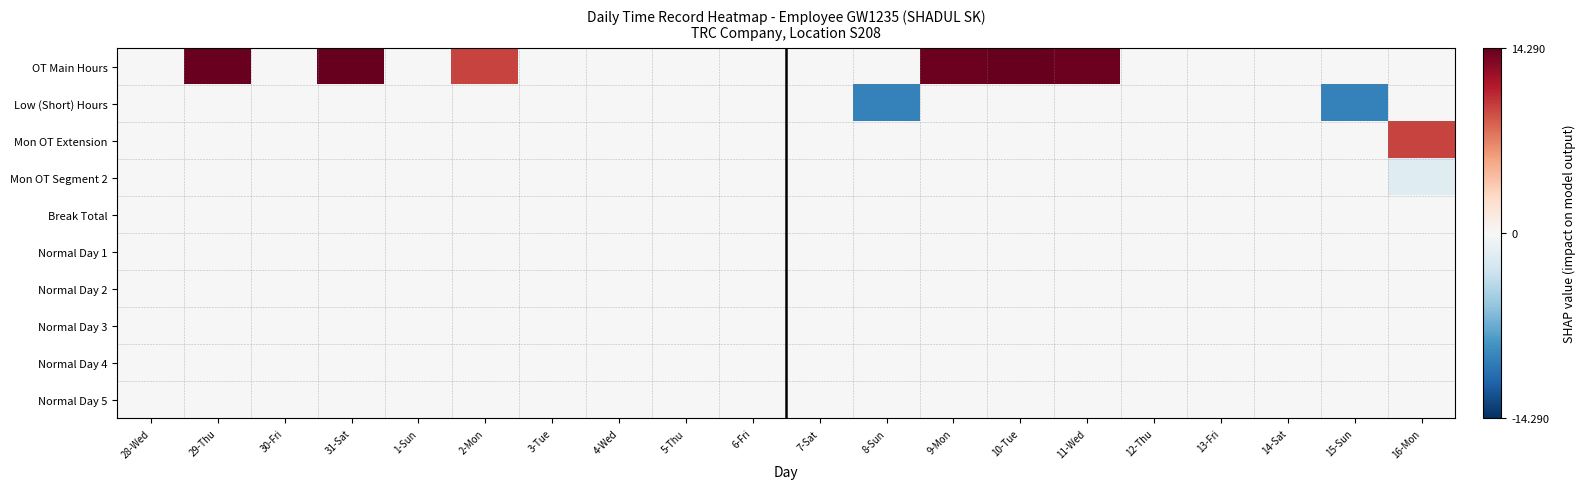

At which category is the sum across all series the highest?

31-Sat